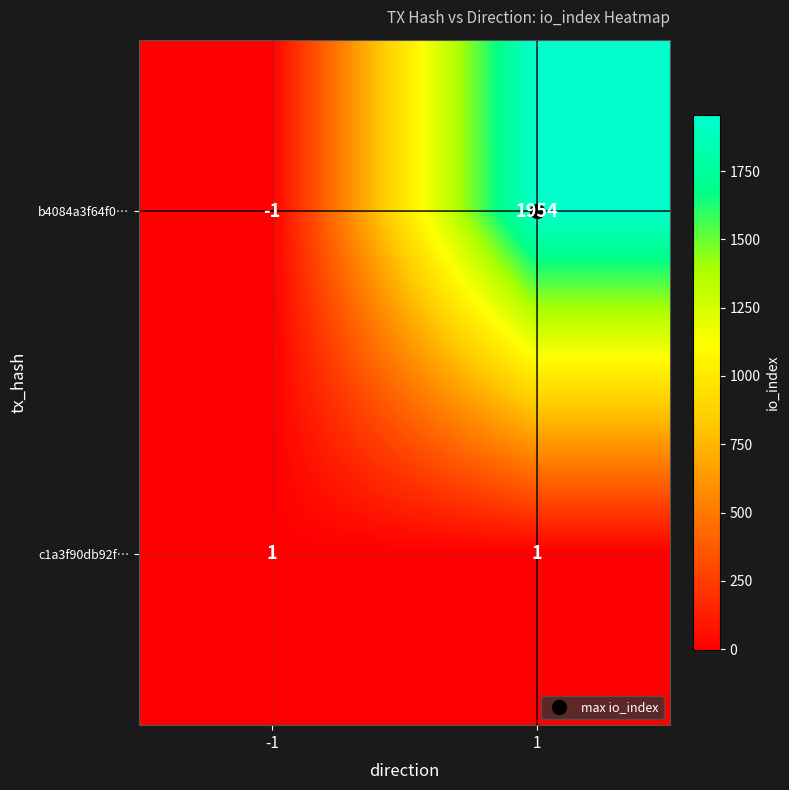

Between -1 and 1, which series saw the biggest shift?

b4084a3f64f0…